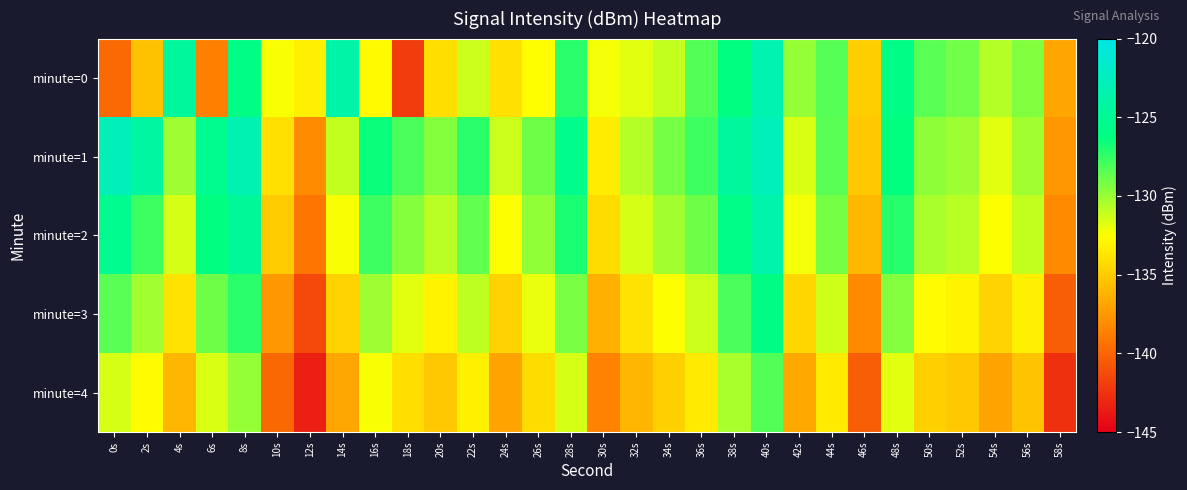

What is the spread (max minus min) of values at 54s?

6.2